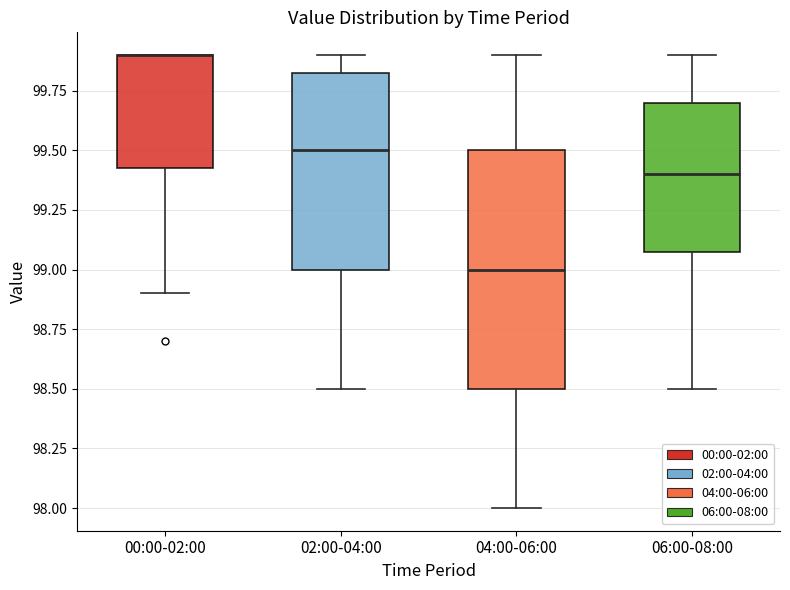

Comparing the boxes themselves (not the whiskers), which one is the tallest?

04:00-06:00